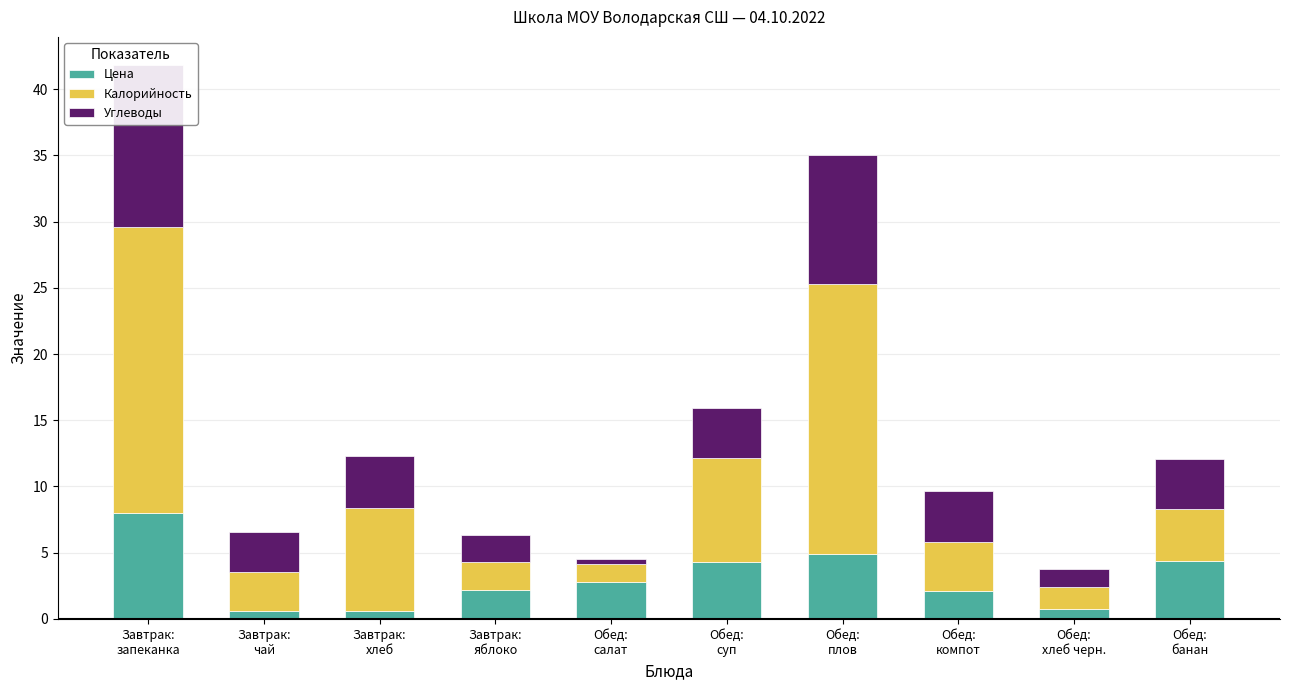

What is the difference between the highest and lowest values at Завтрак:
яблоко?

0.2